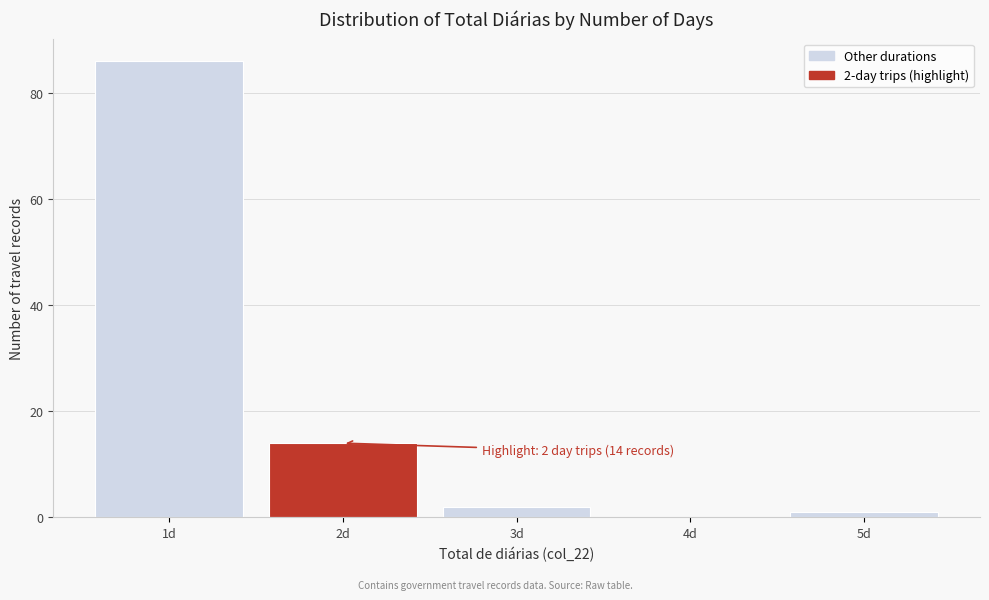

Which range on the x-axis has the tallest bar?

0.5 to 1.5